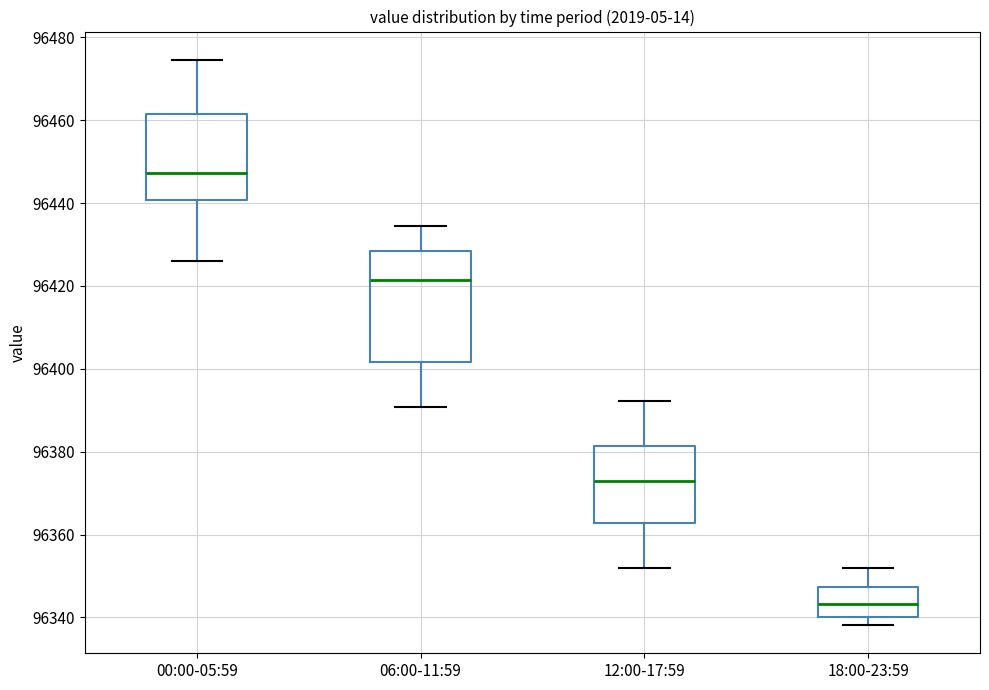

Reading left to right, read every box against the y-axis: the position of its median line, the range the box covers, and the ends of its whiskers. The values are not printed on the chart, so give them approximately, as read against the axis.

00:00-05:59: median 96448, box 96440 to 96462, whiskers 96426 to 96474
06:00-11:59: median 96422, box 96402 to 96428, whiskers 96390 to 96434
12:00-17:59: median 96372, box 96362 to 96382, whiskers 96352 to 96392
18:00-23:59: median 96344, box 96340 to 96348, whiskers 96338 to 96352